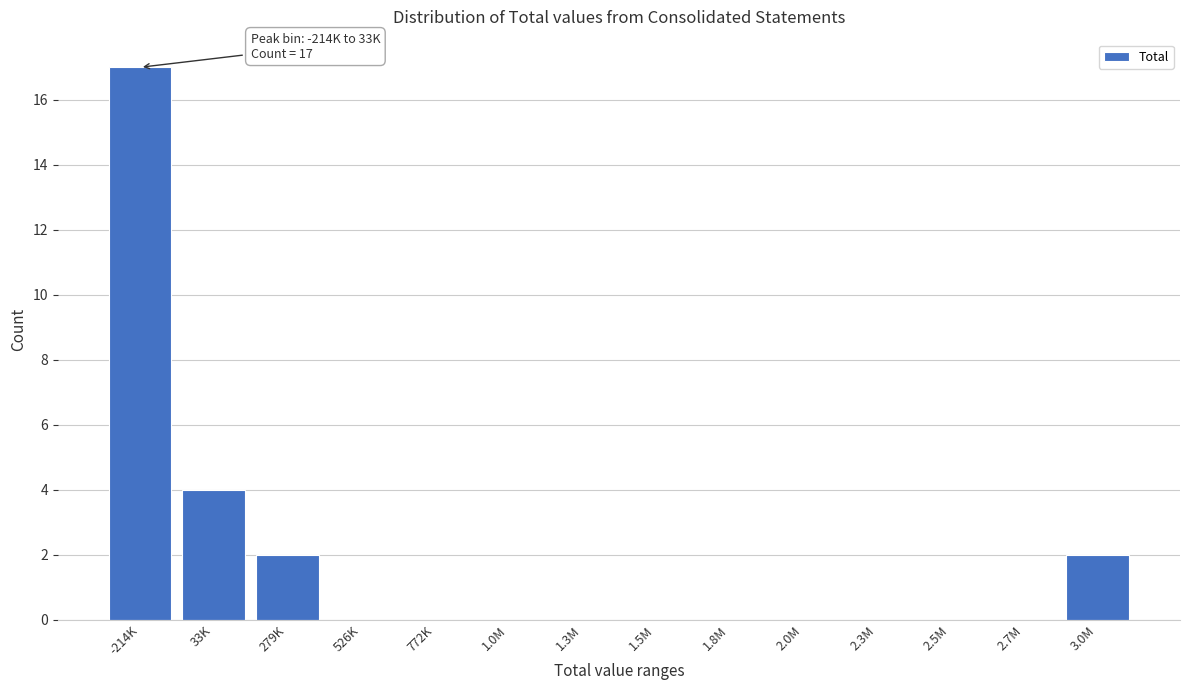

Reading left to right, list all the values displayed in this chart.

-214K=17	33K=4	279K=2	526K=0	772K=0	1.0M=0	1.3M=0	1.5M=0	1.8M=0	2.0M=0	2.3M=0	2.5M=0	2.7M=0	3.0M=2